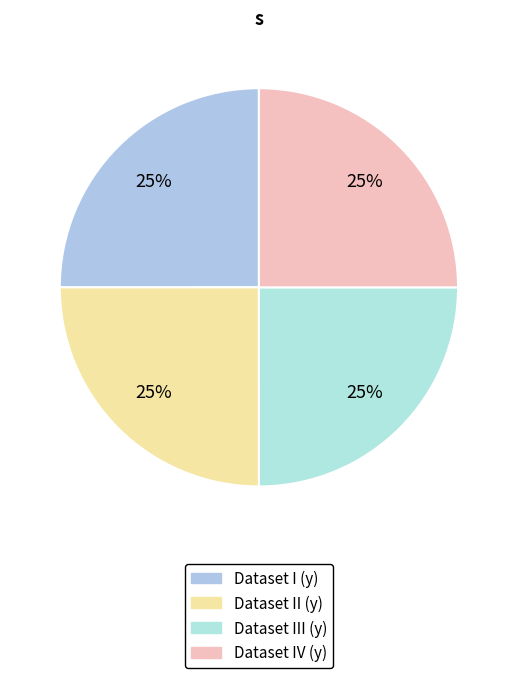

To the nearest percent, what portion does Dataset III (y) represent?

25%